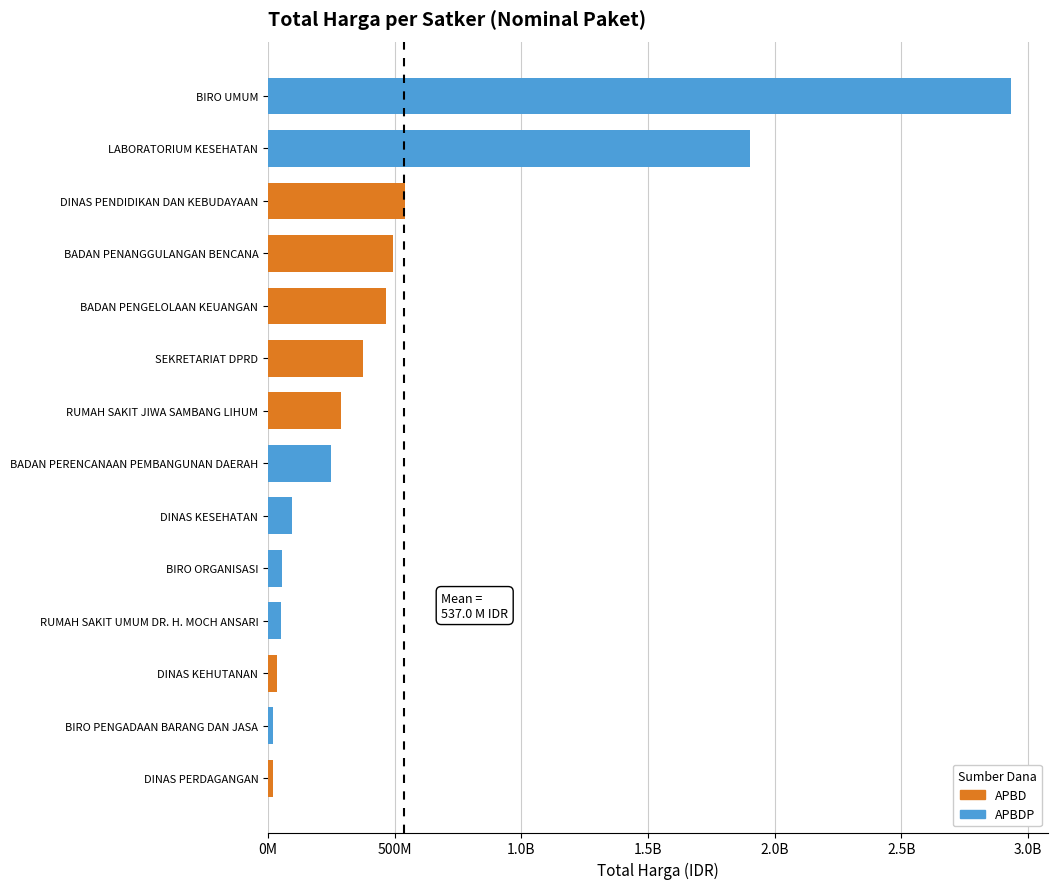

Does the chart contain any negative values?

No